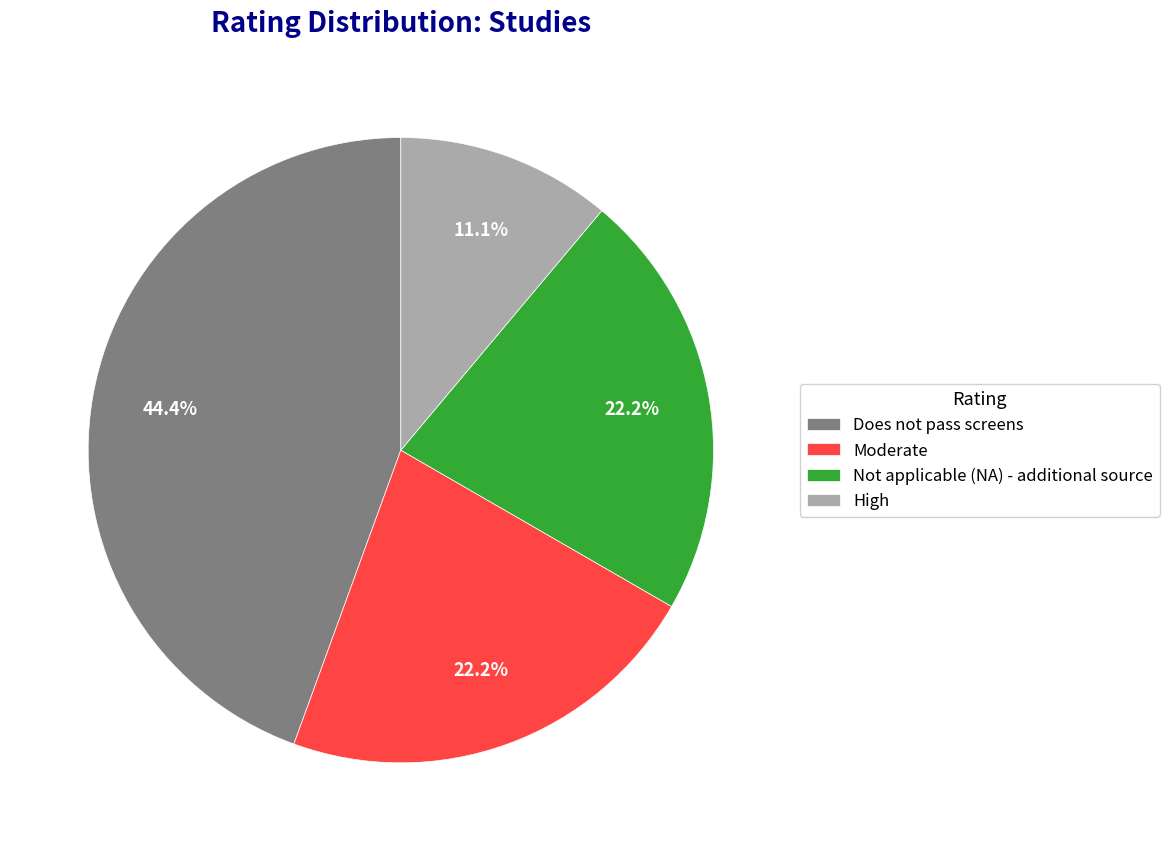

Is it true that Not applicable (NA) - additional source is 22% of the pie?

True